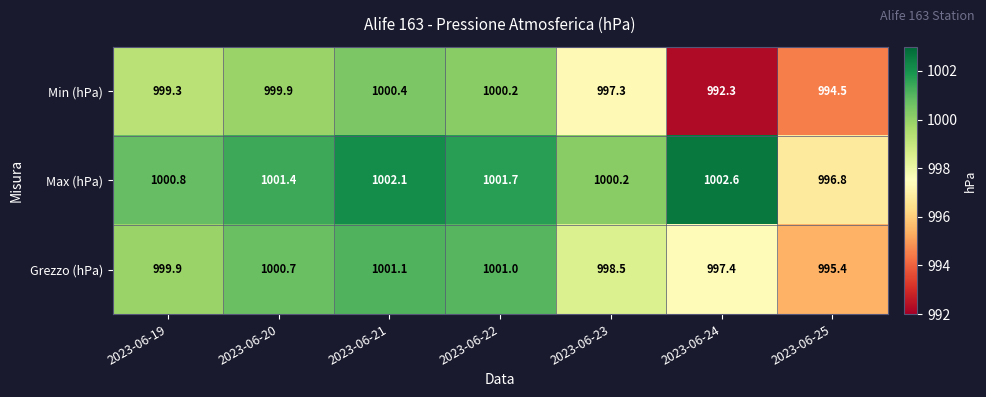

What is the difference between the Max (hPa) values at 2023-06-22 and 2023-06-19?

0.9